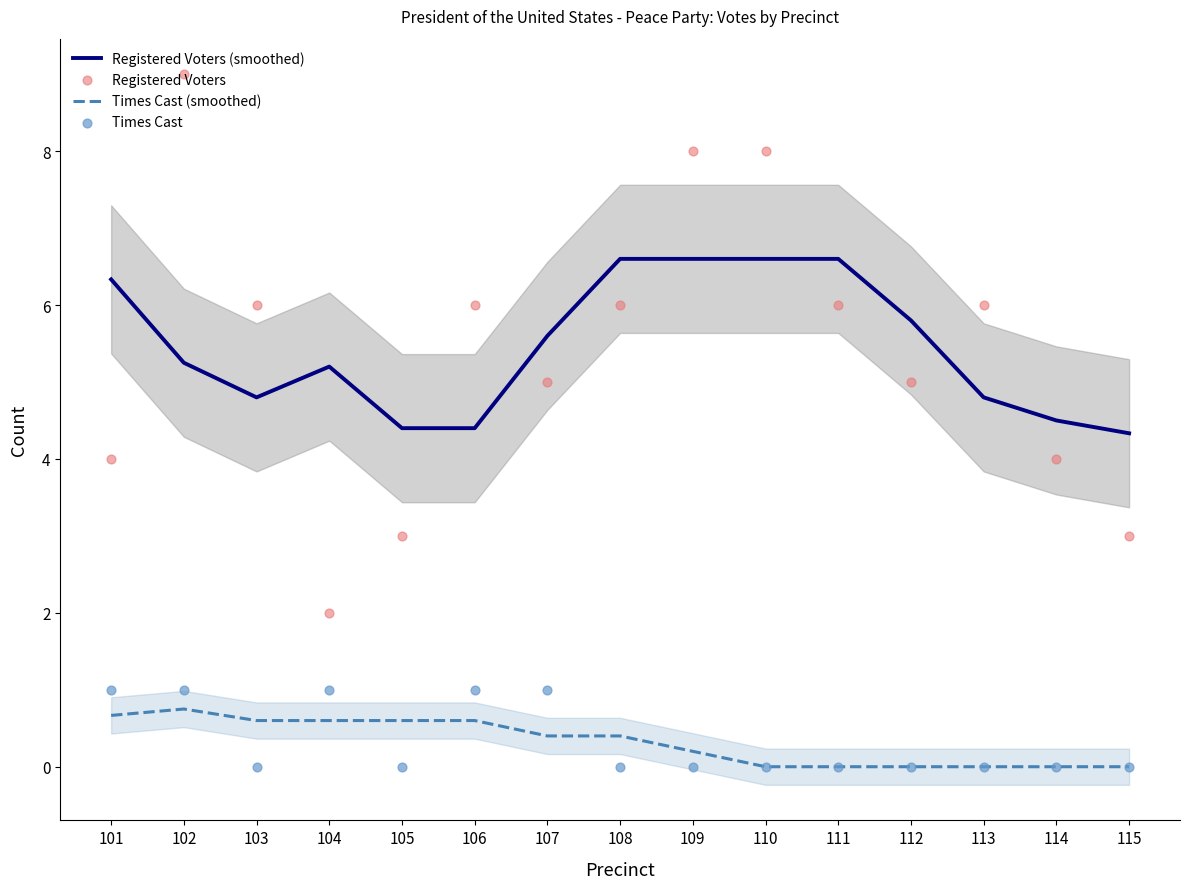

Which series reaches the maximum Y coordinate?

Registered Voters